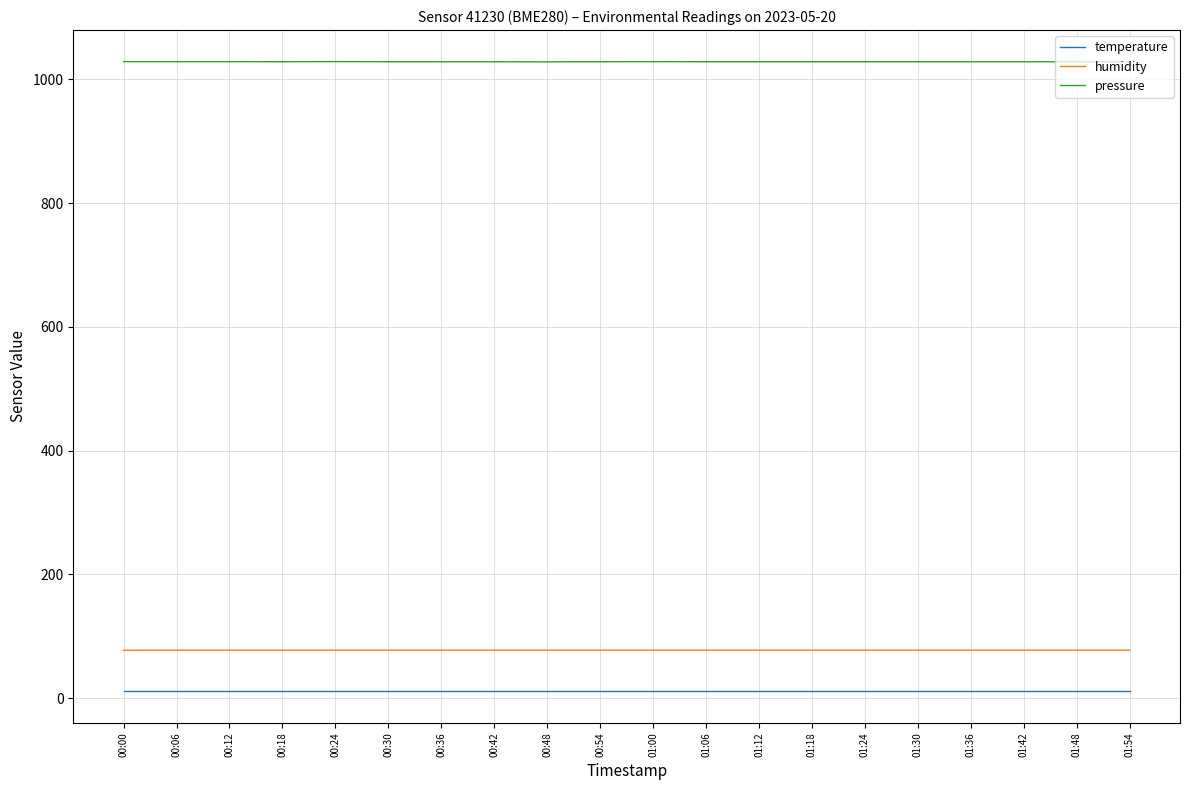

True or false: temperature has a value of 10.6 at 01:48.

True